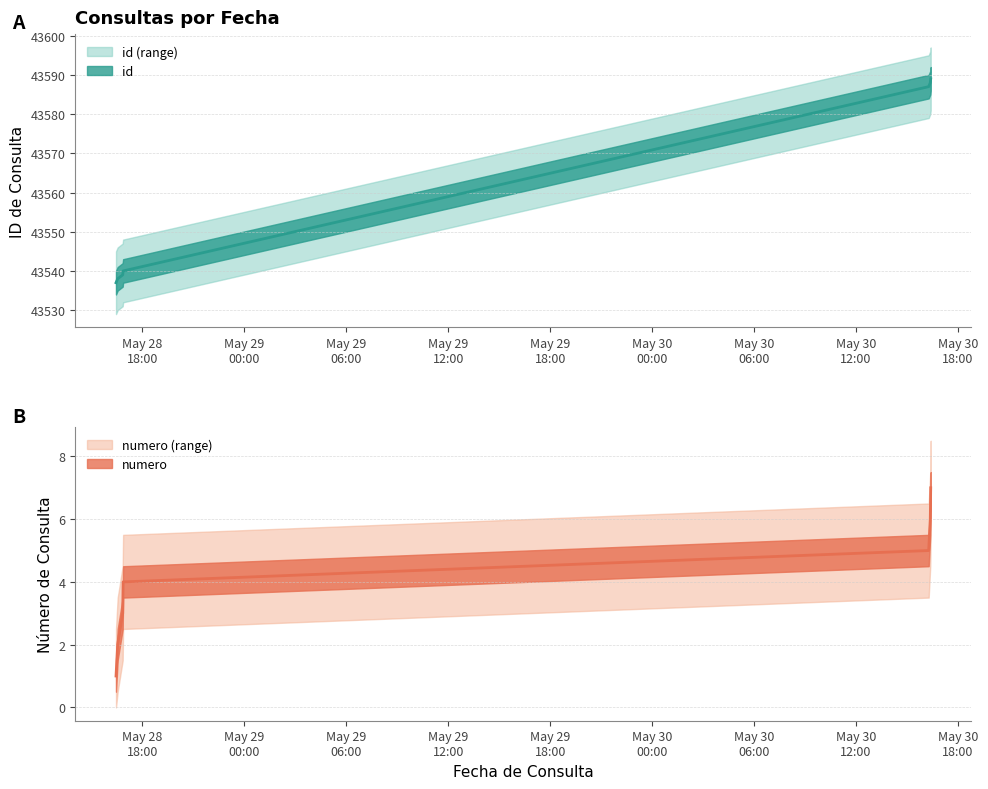

Where is numero nearest to the value 4?

2019-05-28 16:51:55